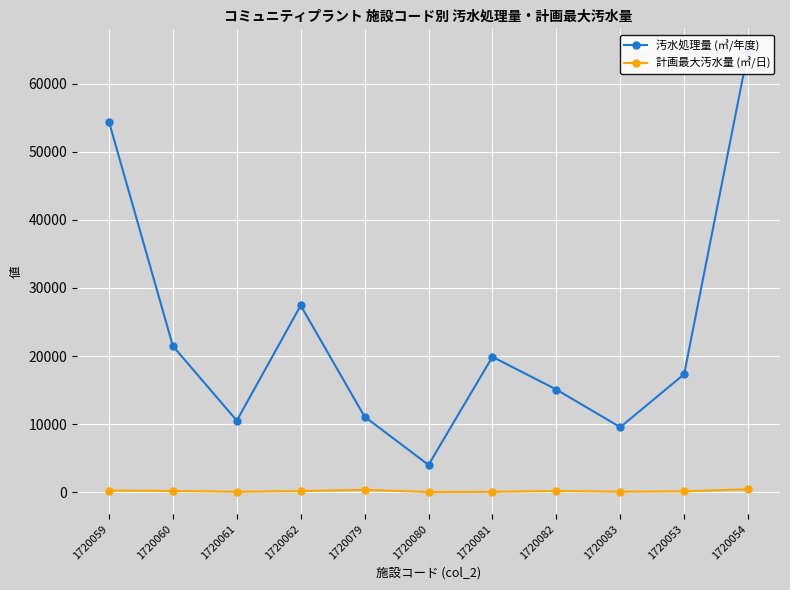

Is it true that 汚水処理量 (㎥/年度) equals 64729 at 1720054?

True